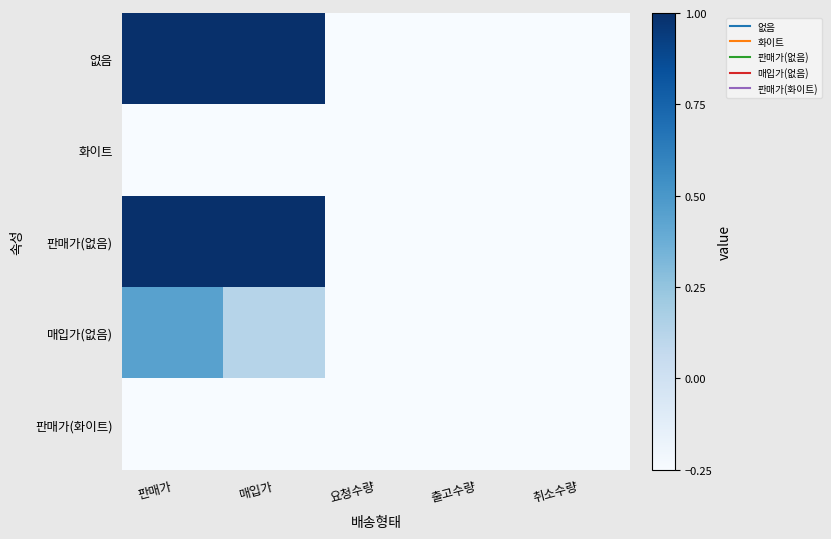

Between 판매가 and 출고수량, which is larger?

판매가